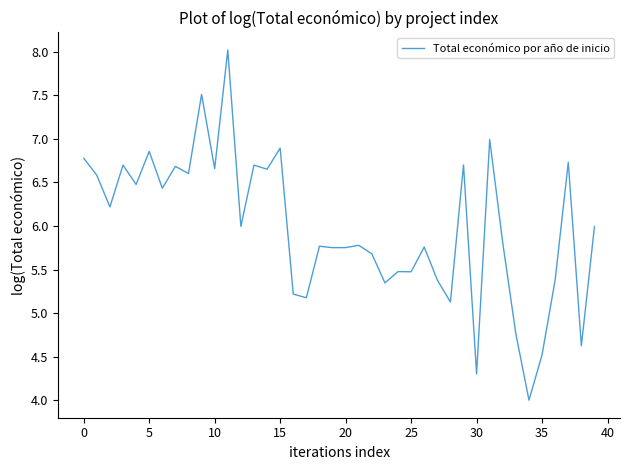

What is the minimum value shown in the chart?

4.0